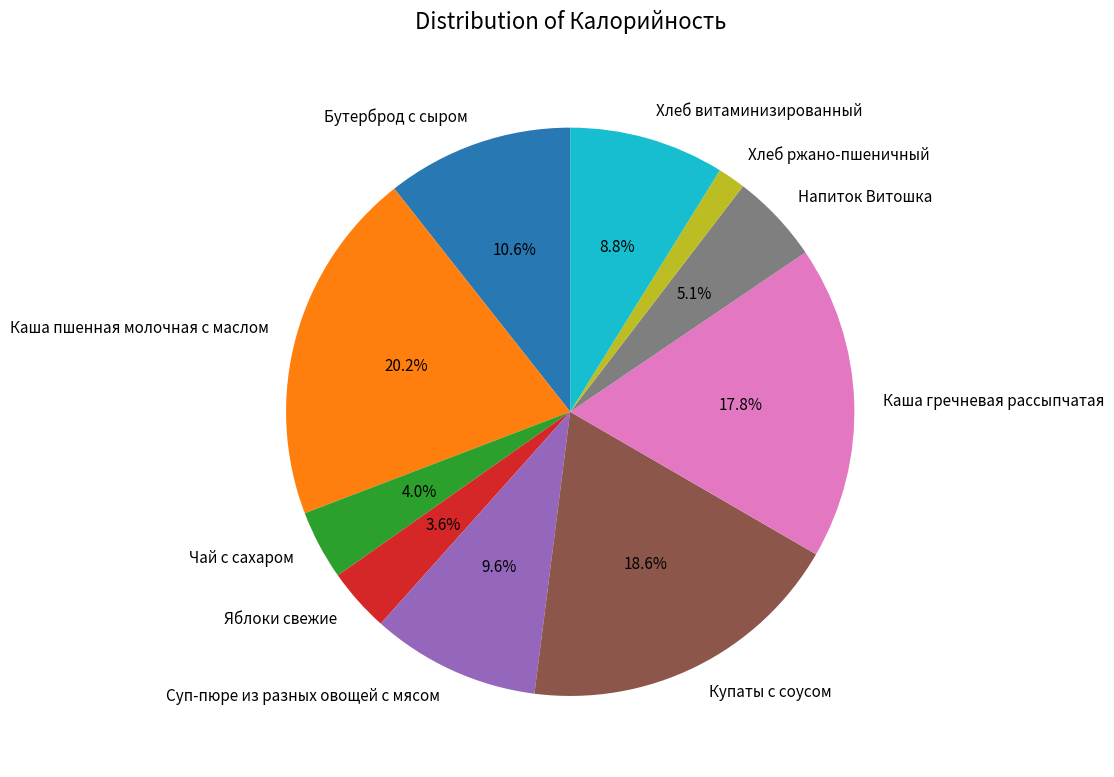

How many slices are in this pie chart?

10